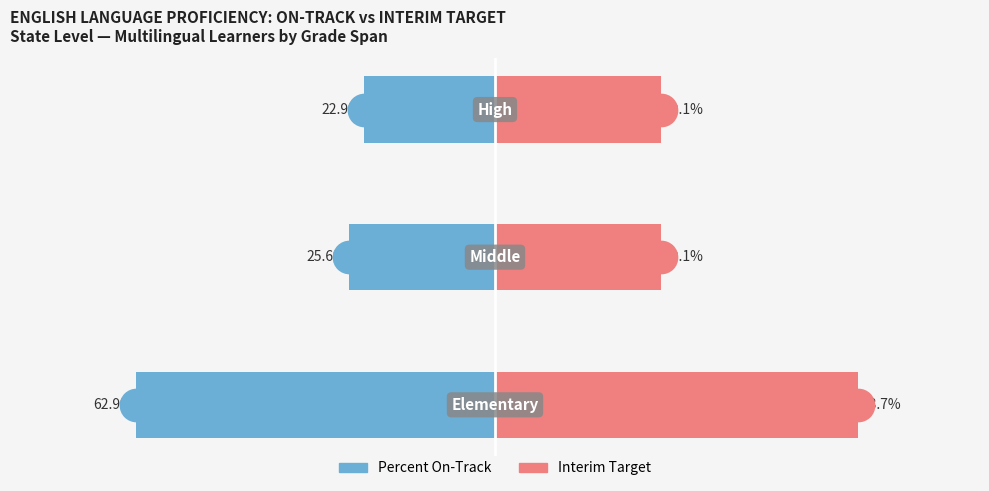

What are all the series names shown in the legend?

Percent On-Track, Interim Target